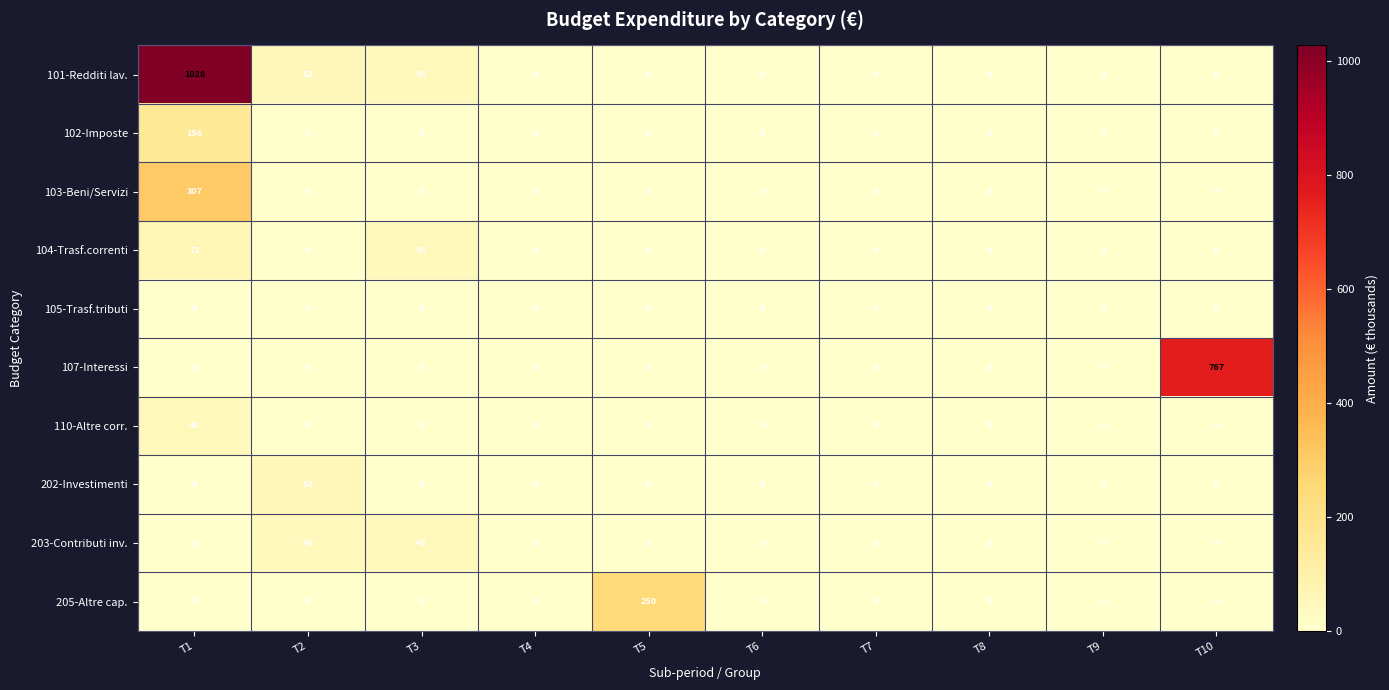

The 107-Interessi series shows 0 at T1. True or false?

True